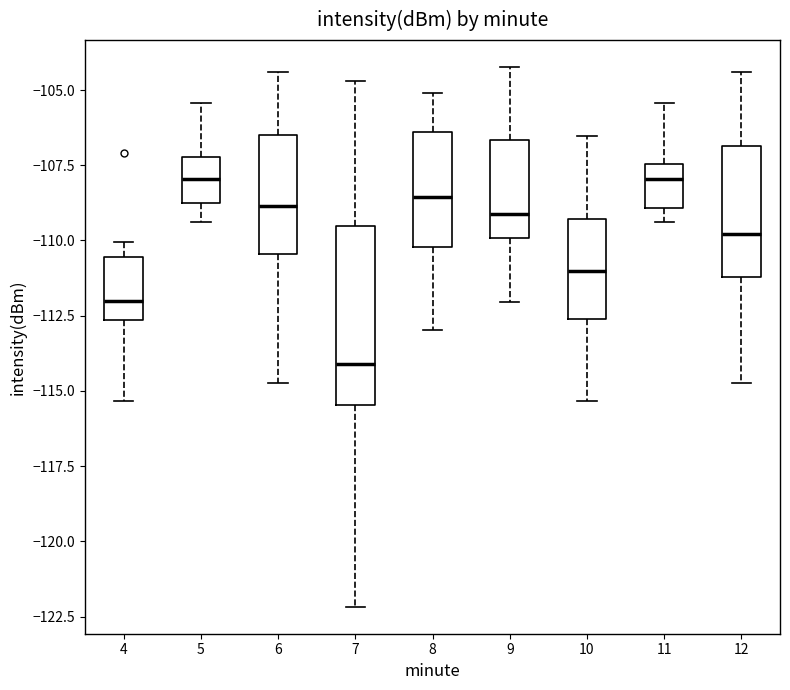

Reading left to right, read every box against the y-axis: the position of its median line, the range the box covers, and the ends of its whiskers. The values are not printed on the chart, so give them approximately, as read against the axis.

4: median -112.0, box -112.5 to -110.5, whiskers -115.5 to -110.0
5: median -108.0, box -109.0 to -107.0, whiskers -109.5 to -105.5
6: median -109.0, box -110.5 to -106.5, whiskers -114.5 to -104.5
7: median -114.0, box -115.5 to -109.5, whiskers -122.0 to -104.5
8: median -108.5, box -110.0 to -106.5, whiskers -113.0 to -105.0
9: median -109.0, box -110.0 to -106.5, whiskers -112.0 to -104.0
10: median -111.0, box -112.5 to -109.5, whiskers -115.5 to -106.5
11: median -108.0, box -109.0 to -107.5, whiskers -109.5 to -105.5
12: median -110.0, box -111.0 to -107.0, whiskers -114.5 to -104.5